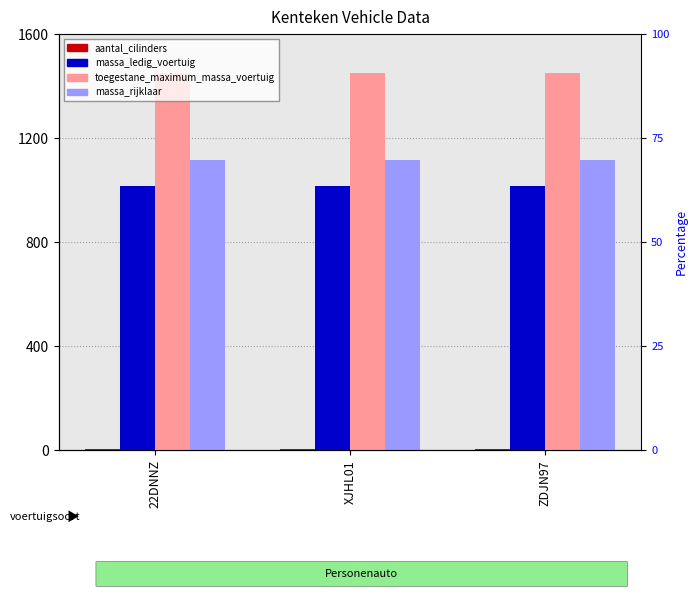

What is the label of the 1st bar from the right?

ZDJN97